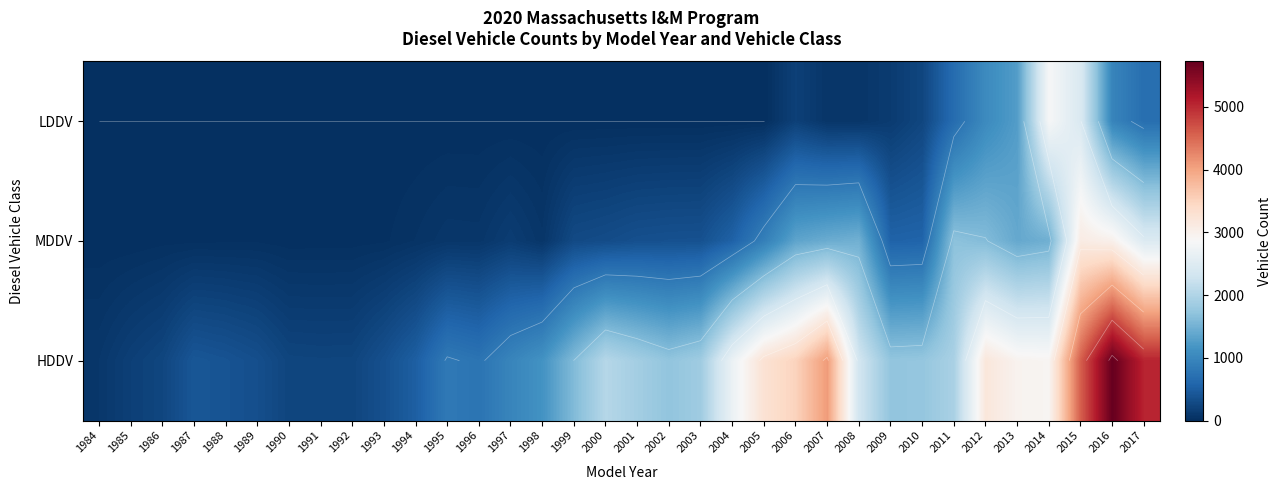

At which category does the chart reach its peak across all series?

2016